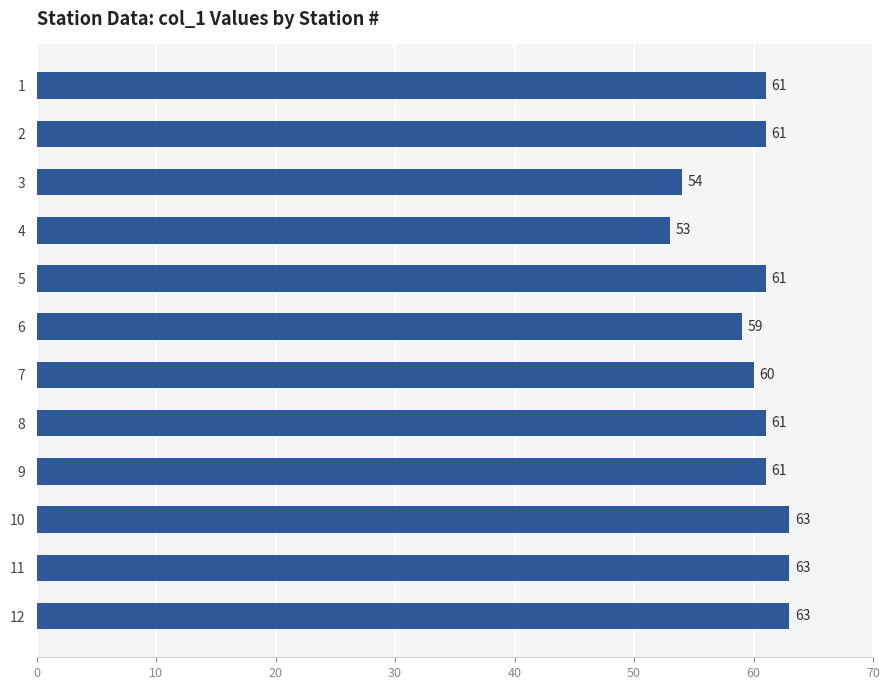

True or false: the data shows 14 at 4.

False